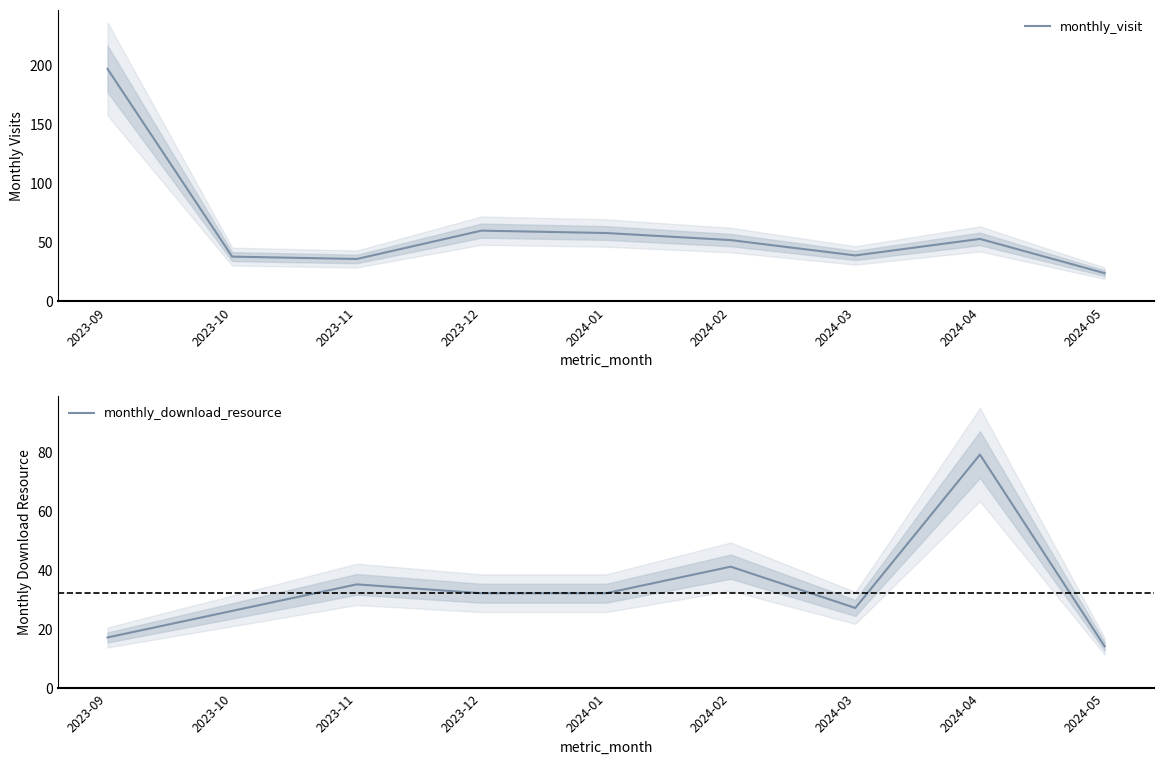

Which category has the lowest value in the monthly_download_resource series?

2024-05